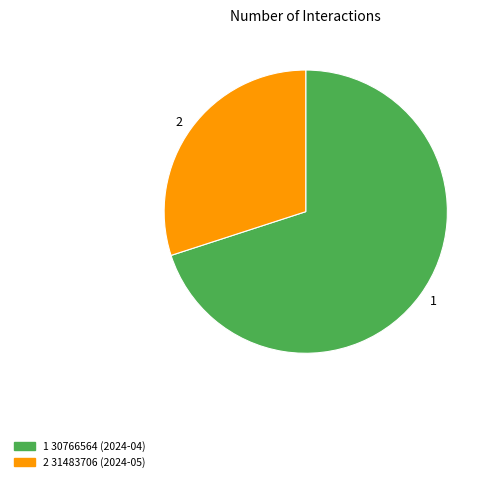

Is there any slice that represents more than half of the pie?

Yes